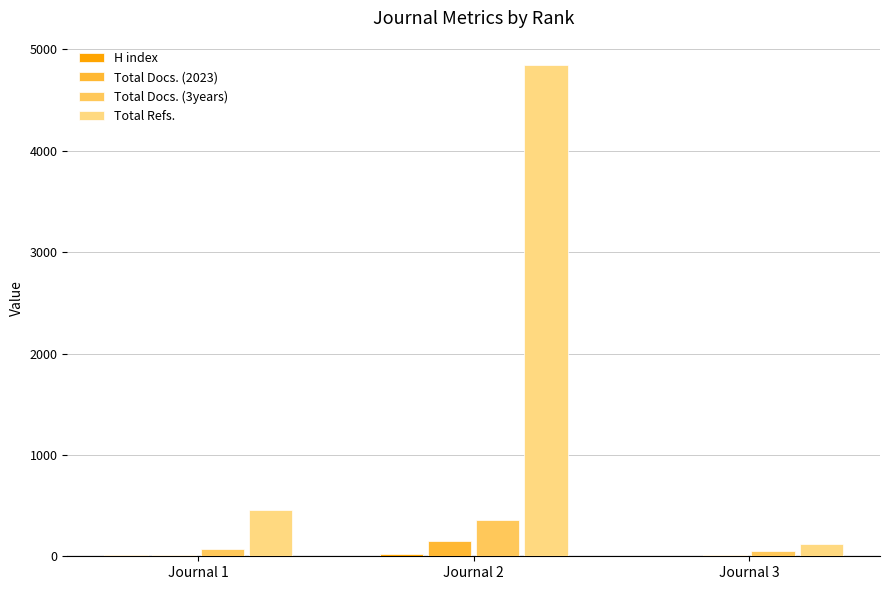

The Total Docs. (3years) series shows 52 at Journal 3. True or false?

True